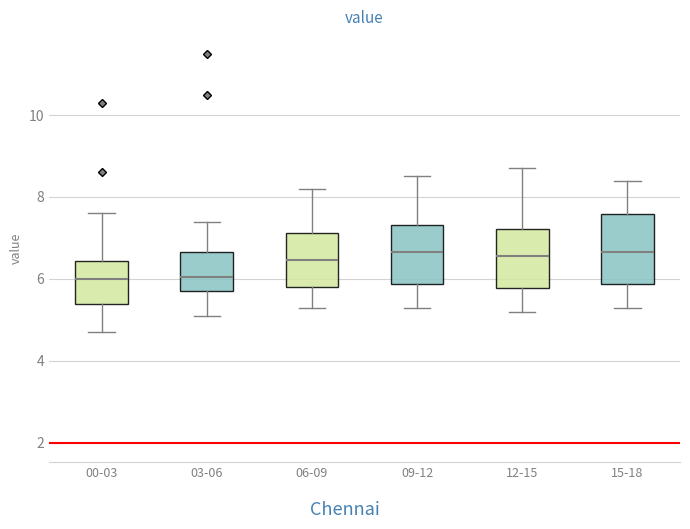

Reading left to right, transcribe this box plot: for each box, give where its median line is, the range the box spans, and where its two whiskers end, as read against the y-axis. The values are not printed on the chart, so give them approximately, as read against the axis.

00-03: median 6.0, box 5.4 to 6.4, whiskers 4.8 to 7.6
03-06: median 6.0, box 5.8 to 6.6, whiskers 5.2 to 7.4
06-09: median 6.4, box 5.8 to 7.2, whiskers 5.4 to 8.2
09-12: median 6.6, box 5.8 to 7.4, whiskers 5.4 to 8.6
12-15: median 6.6, box 5.8 to 7.2, whiskers 5.2 to 8.8
15-18: median 6.6, box 5.8 to 7.6, whiskers 5.4 to 8.4